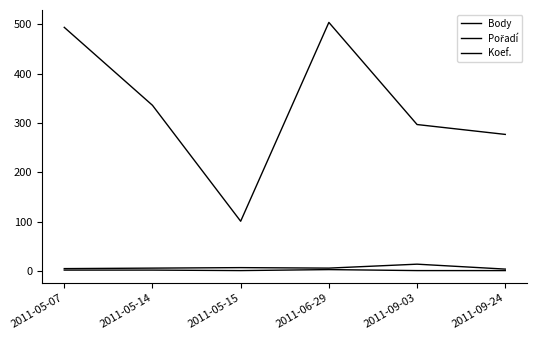

At 2011-06-29, list the series in order from smallest to largest.

Koef., Pořadí, Body